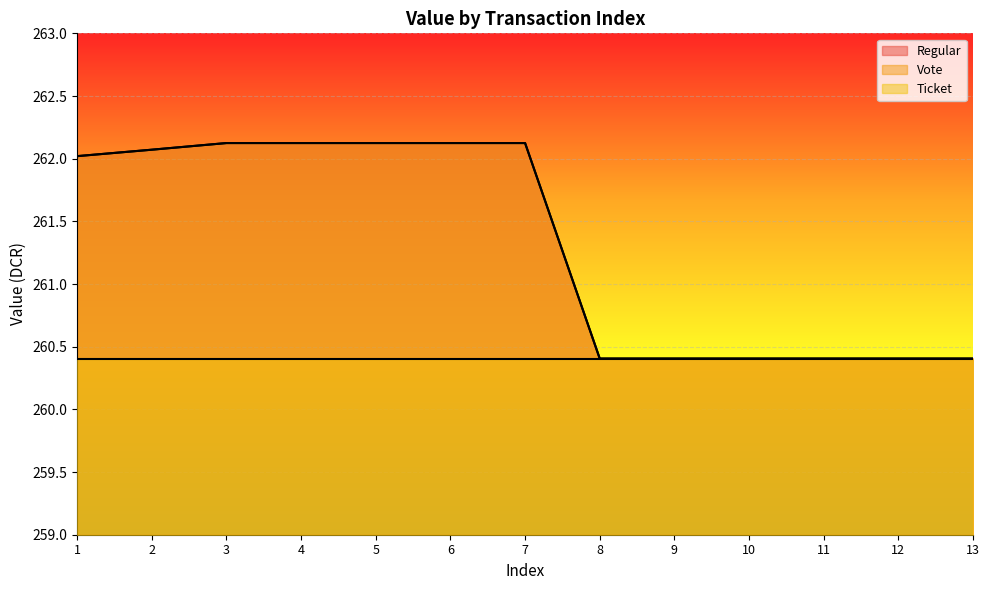

At which category does the chart reach its minimum across all series?

8